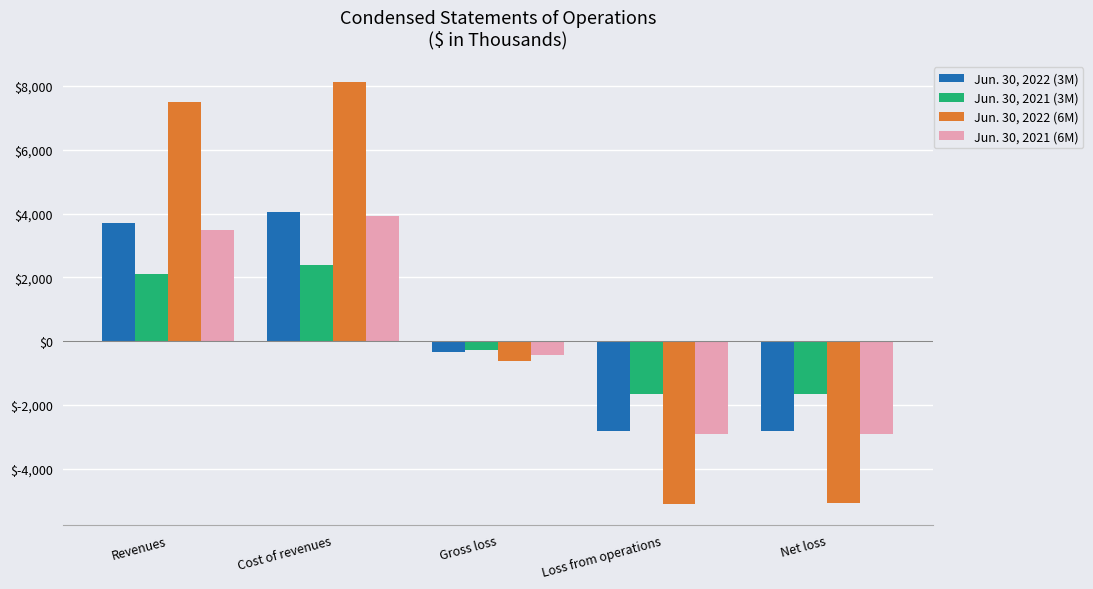

What is the difference between the maximum and second lowest values in the Jun. 30, 2022 (3M) series?

6847